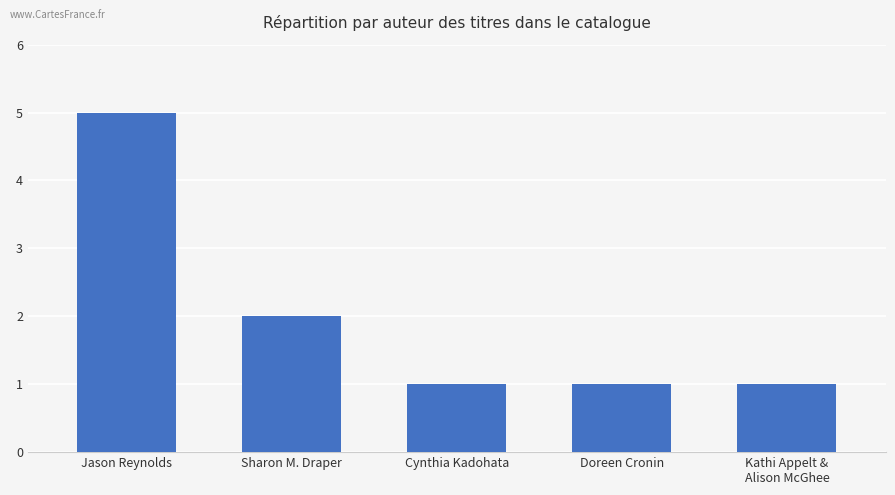

What is the maximum value shown in the chart?

5